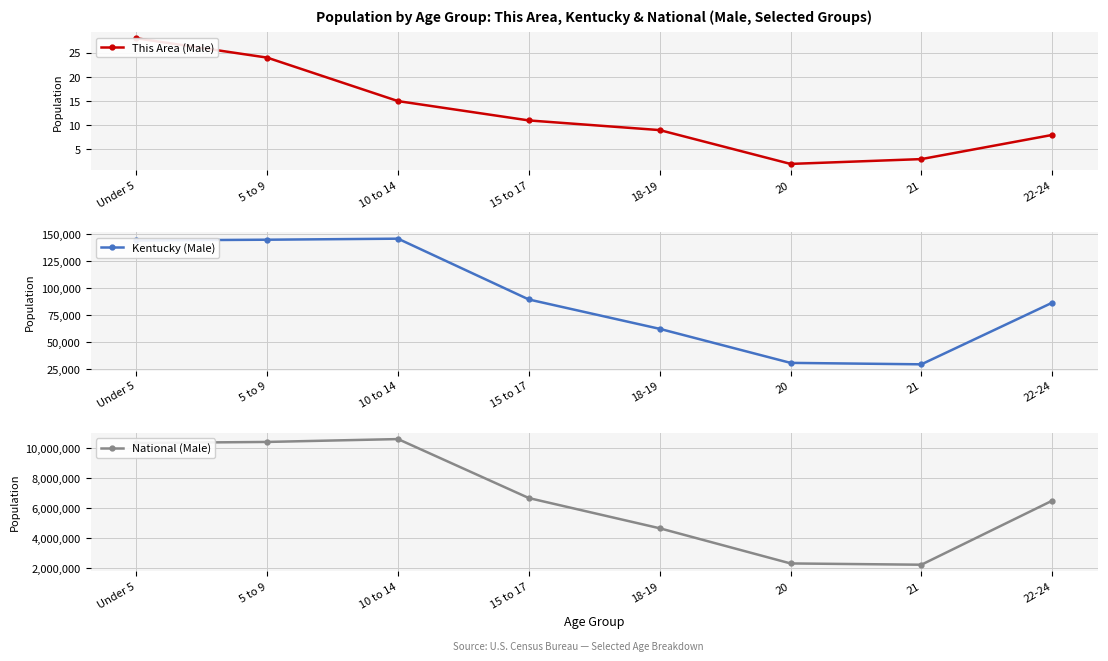

At which category is the sum across all series the highest?

10 to 14